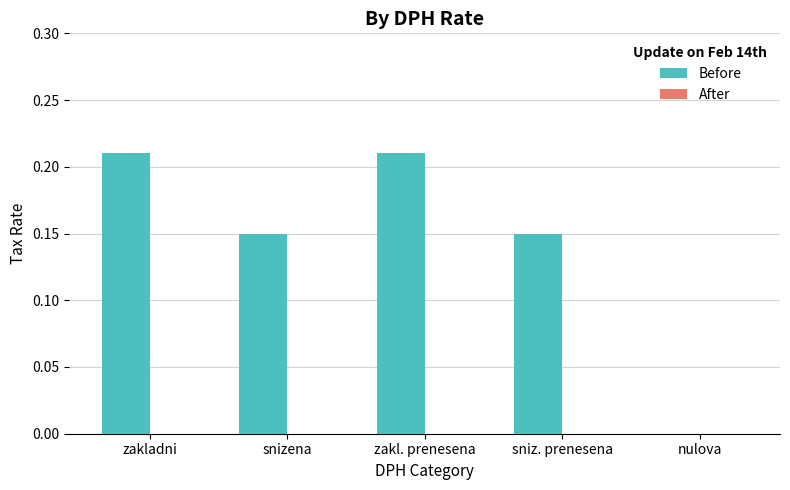

Is it true that the value at nulova is -0.1?

False